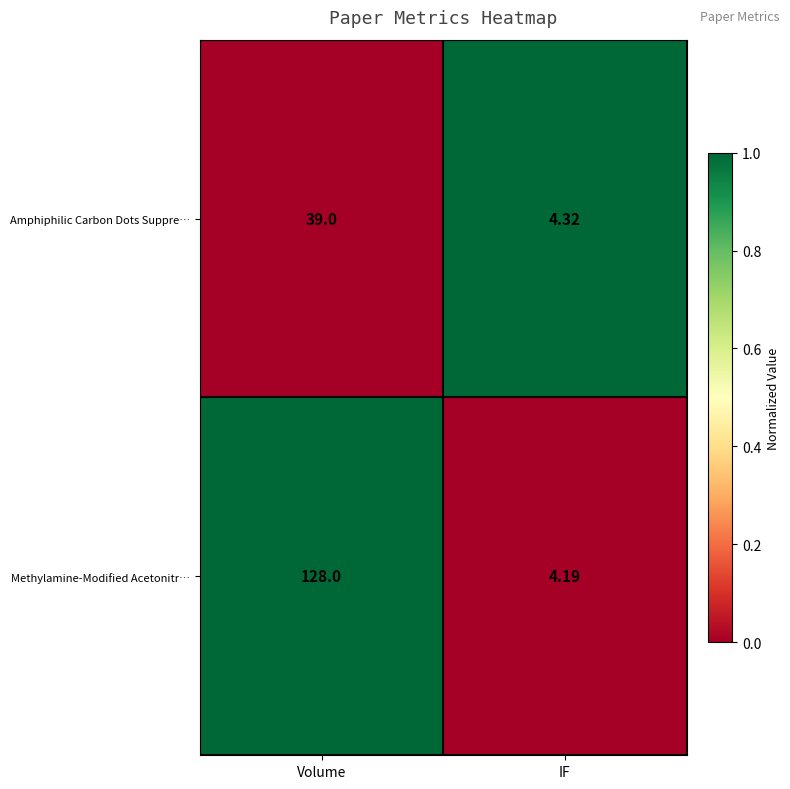

How many data points does each series have?

2